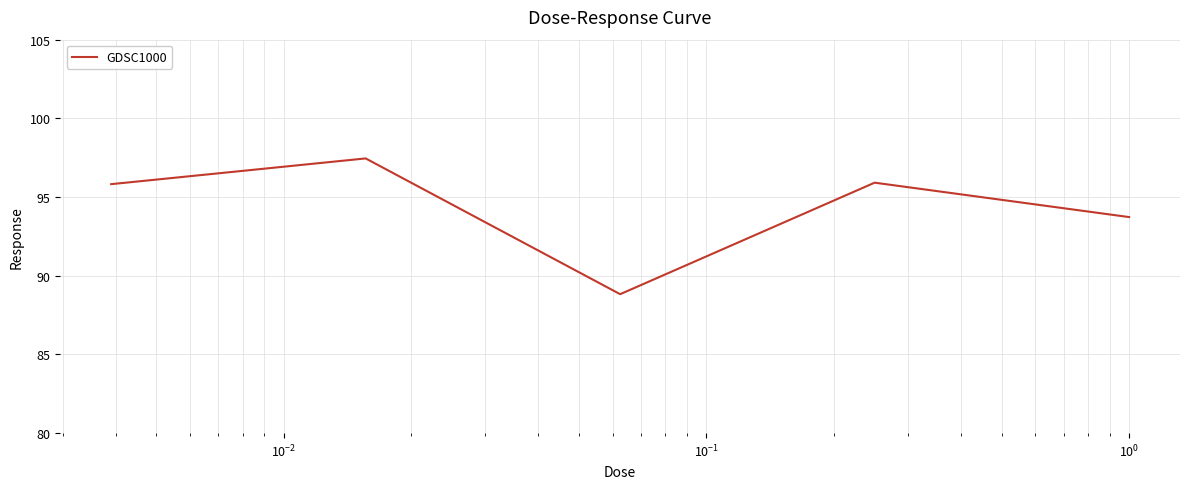

What is the greatest value displayed?

97.5